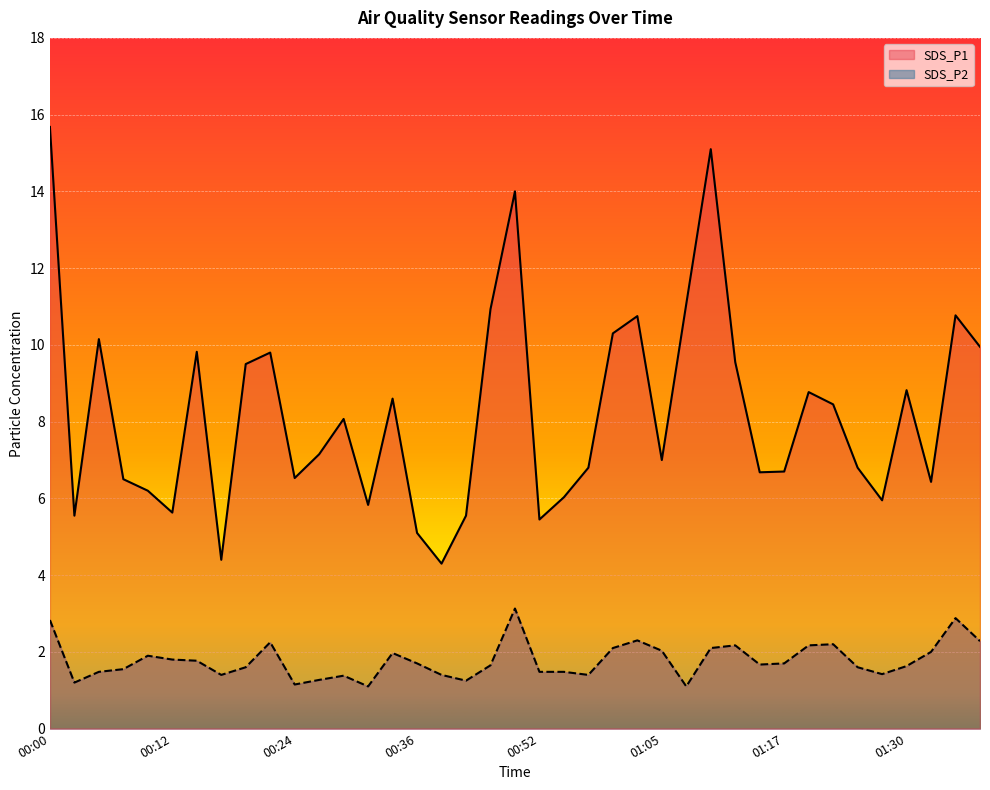

Which has a higher value, 01:02 or 00:47?

00:47